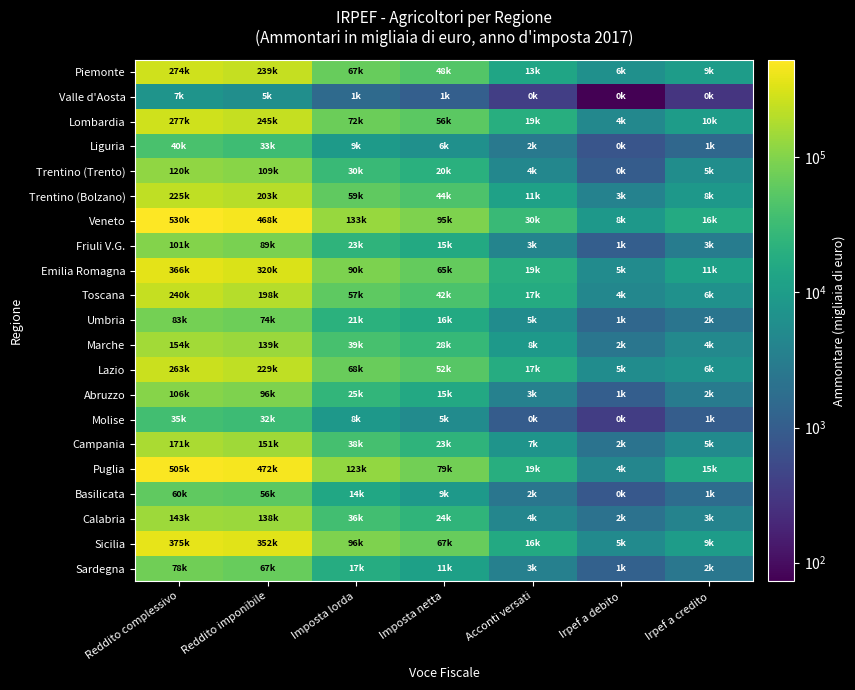

Rank the series by their maximum value, from lowest to highest.

Valle d'Aosta, Molise, Liguria, Basilicata, Sardegna, Umbria, Friuli V.G., Abruzzo, Trentino (Trento), Calabria, Marche, Campania, Trentino (Bolzano), Toscana, Lazio, Piemonte, Lombardia, Emilia Romagna, Sicilia, Puglia, Veneto